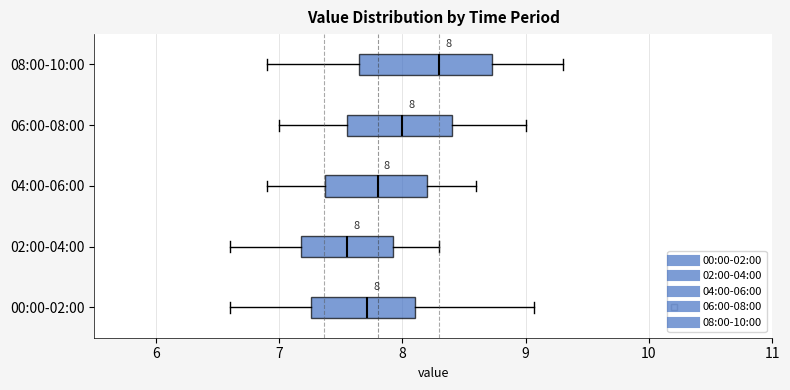

Which box's median line is the furthest to the left?

02:00-04:00